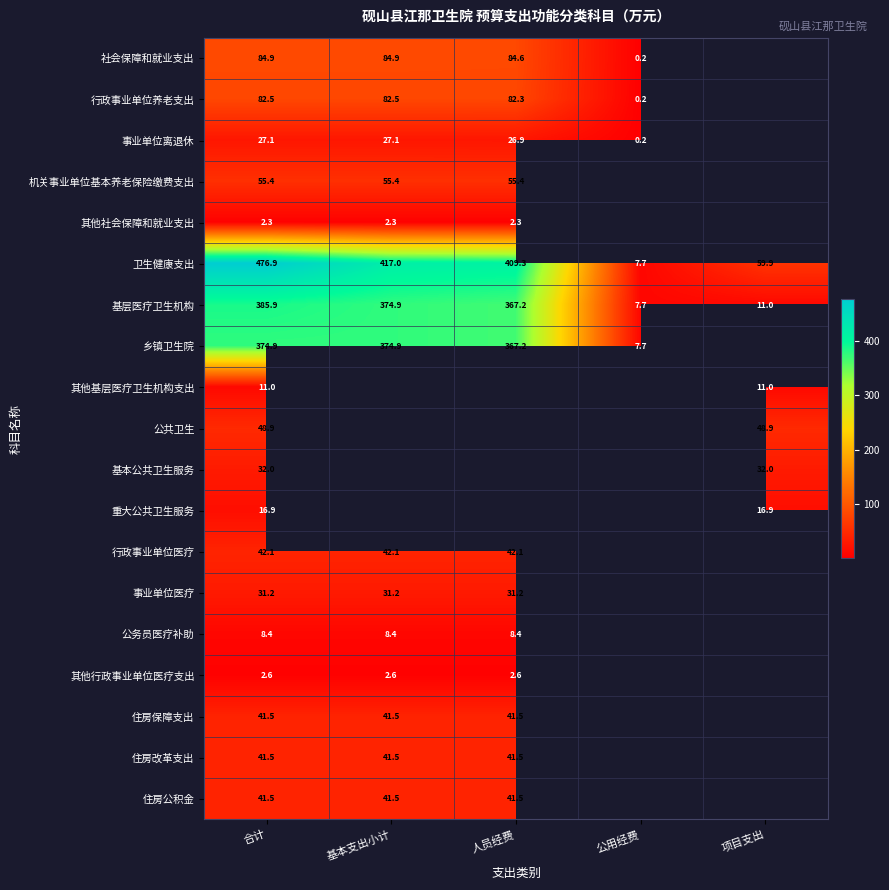

At which category is the sum across all series the highest?

合计